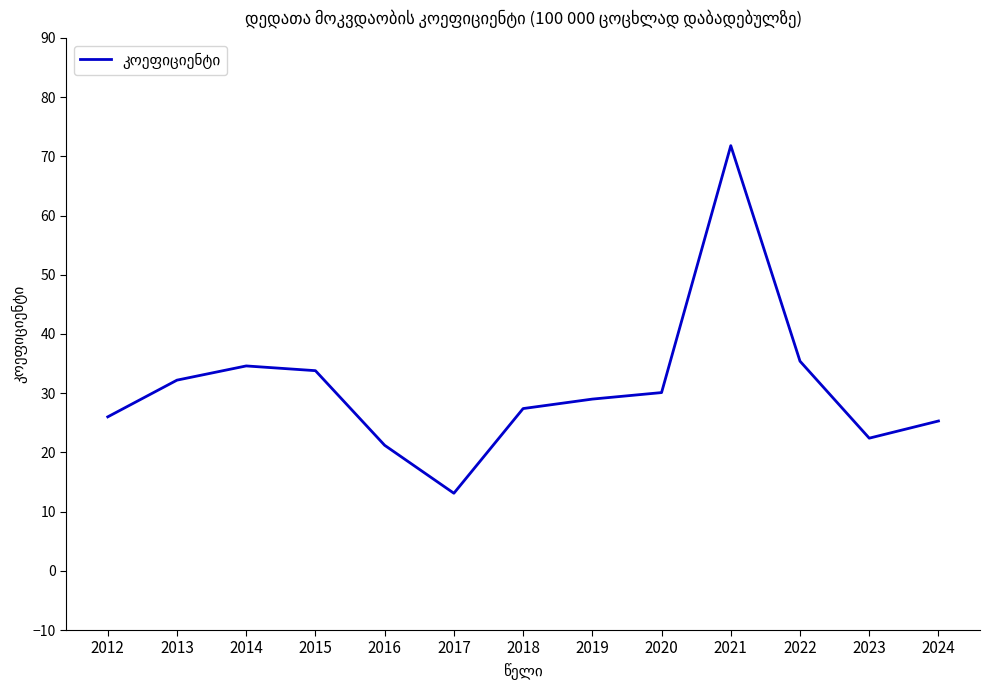

What is the difference between the values at 2013 and 2017?

19.1